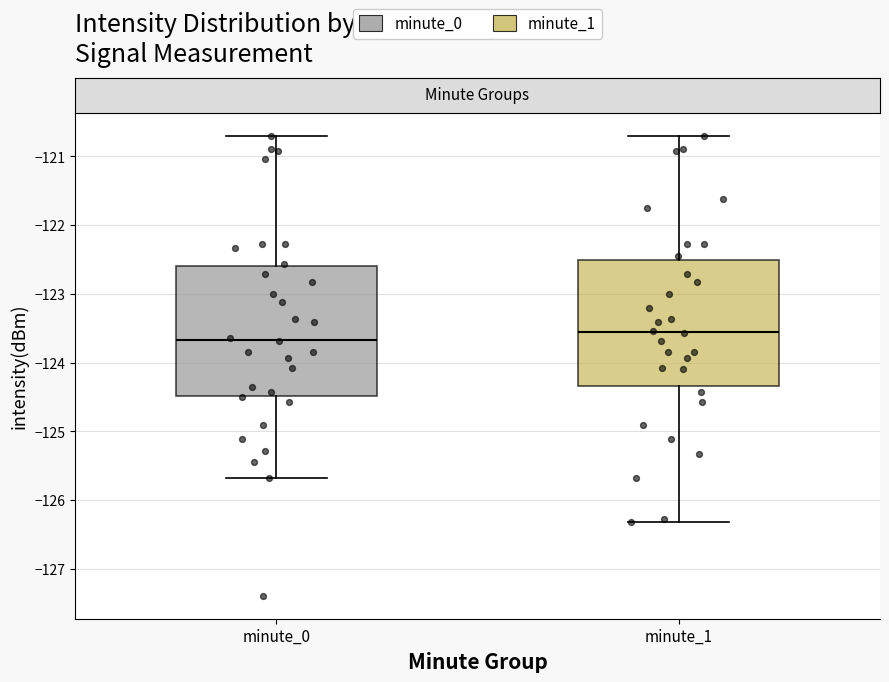

Reading left to right, read every box against the y-axis: the position of its median line, the range the box covers, and the ends of its whiskers. The values are not printed on the chart, so give them approximately, as read against the axis.

minute_0: median -123.7, box -124.5 to -122.6, whiskers -125.7 to -120.7
minute_1: median -123.5, box -124.3 to -122.5, whiskers -126.3 to -120.7